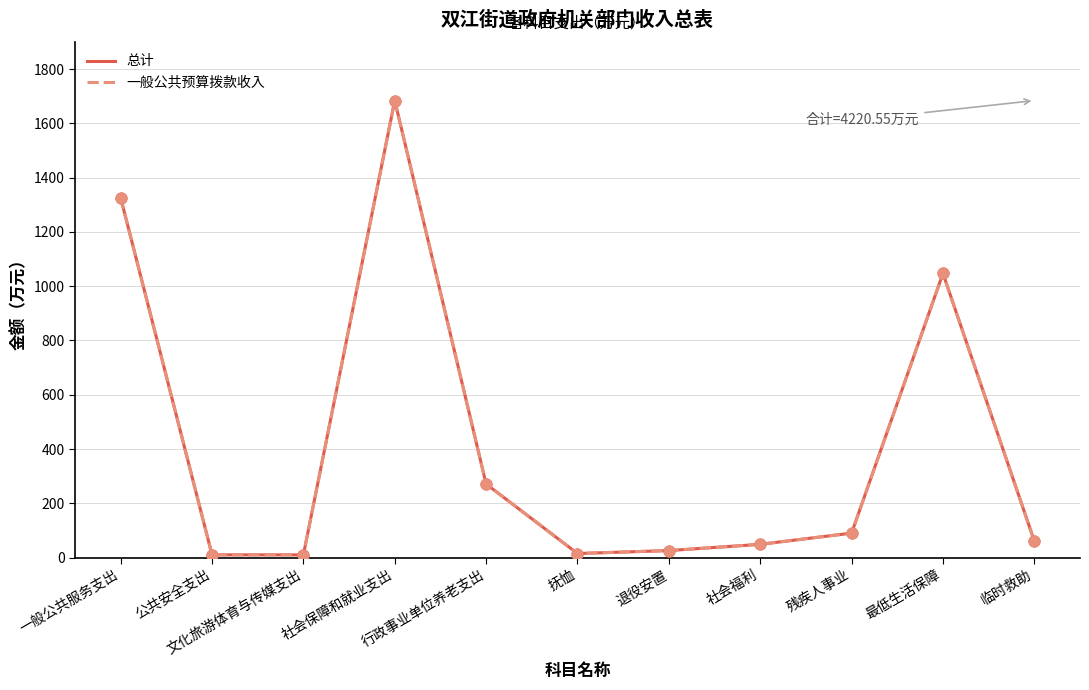

Does the chart have visible grid lines?

Yes